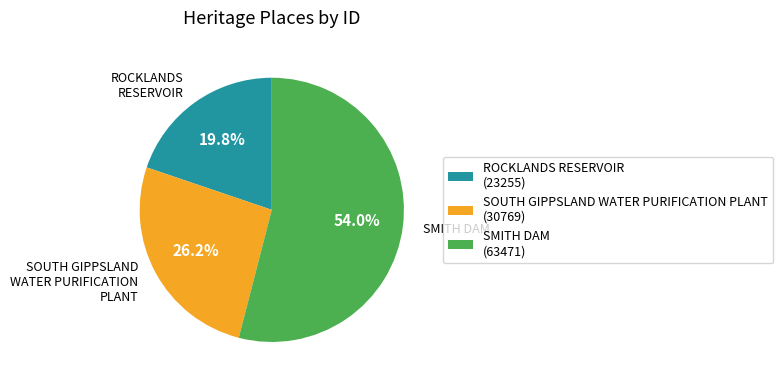

Rank the categories by value from lowest to highest.

ROCKLANDS RESERVOIR, SOUTH GIPPSLAND WATER PURIFICATION PLANT, SMITH DAM